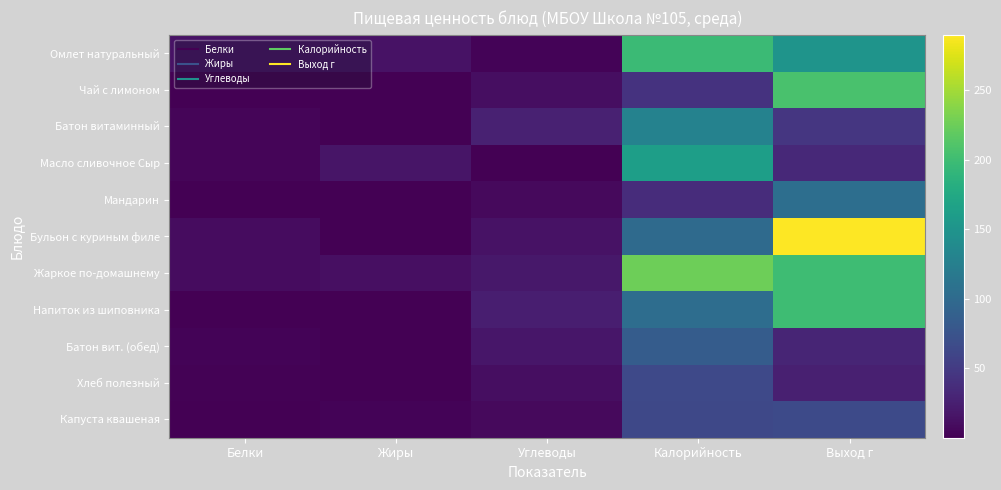

At how many categories does at least one series exceed 99?

2